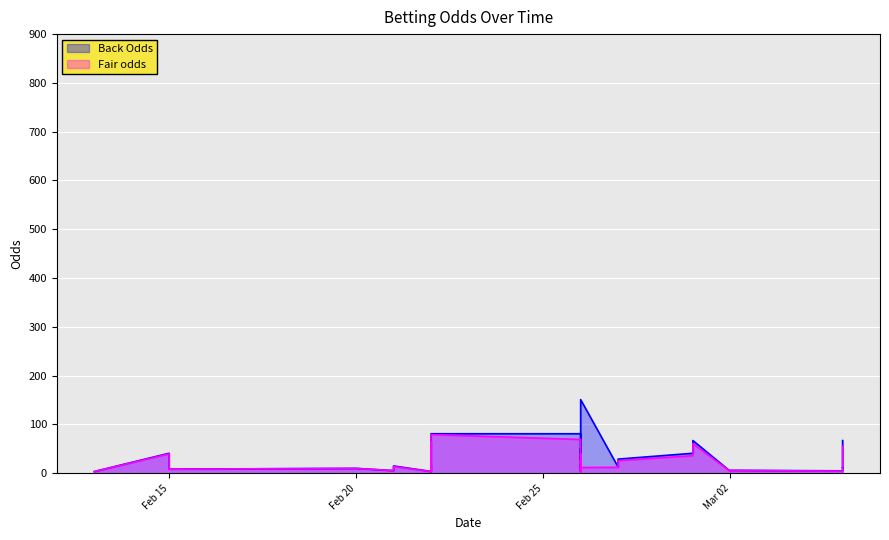

True or false: Fair odds has a value of 26.6 at 22.

False